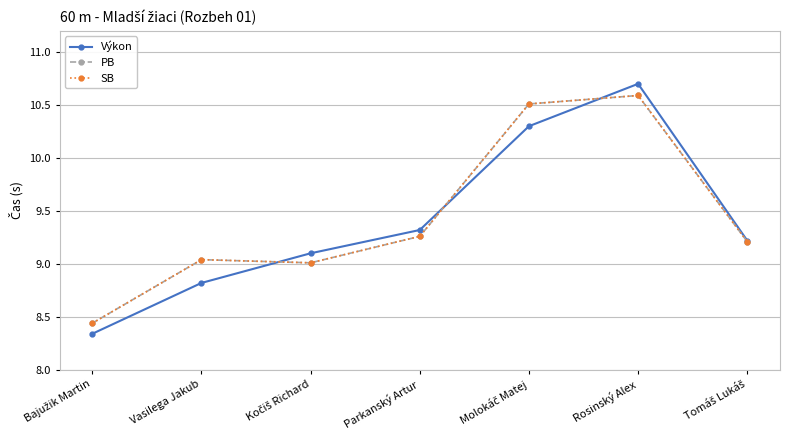

Where is the first local maximum for Výkon?

Rosinský Alex